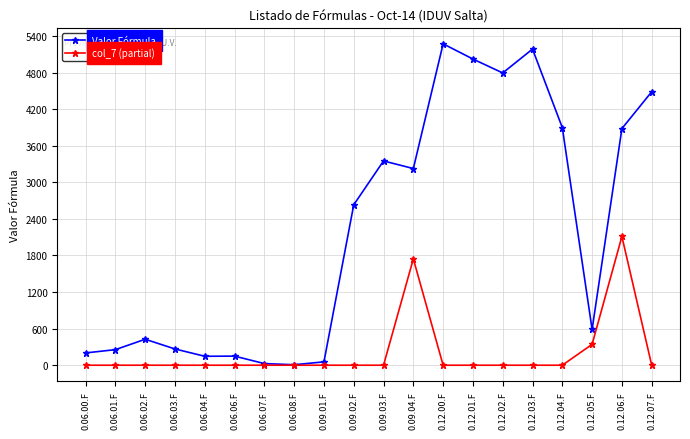

What position from the right is 0.12.03.F?

5